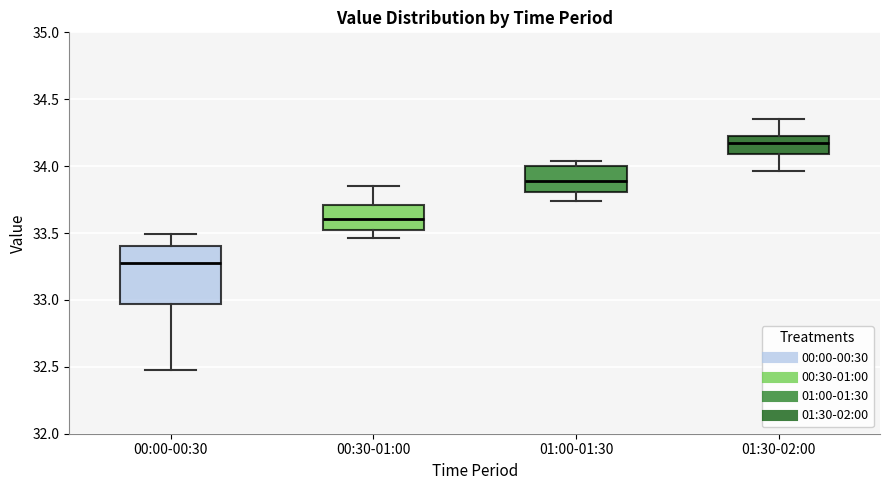

Reading left to right, read every box against the y-axis: the position of its median line, the range the box covers, and the ends of its whiskers. The values are not printed on the chart, so give them approximately, as read against the axis.

00:00-00:30: median 33.30, box 32.95 to 33.40, whiskers 32.50 to 33.50
00:30-01:00: median 33.60, box 33.50 to 33.70, whiskers 33.45 to 33.85
01:00-01:30: median 33.90, box 33.80 to 34.00, whiskers 33.75 to 34.05
01:30-02:00: median 34.15, box 34.10 to 34.25, whiskers 33.95 to 34.35